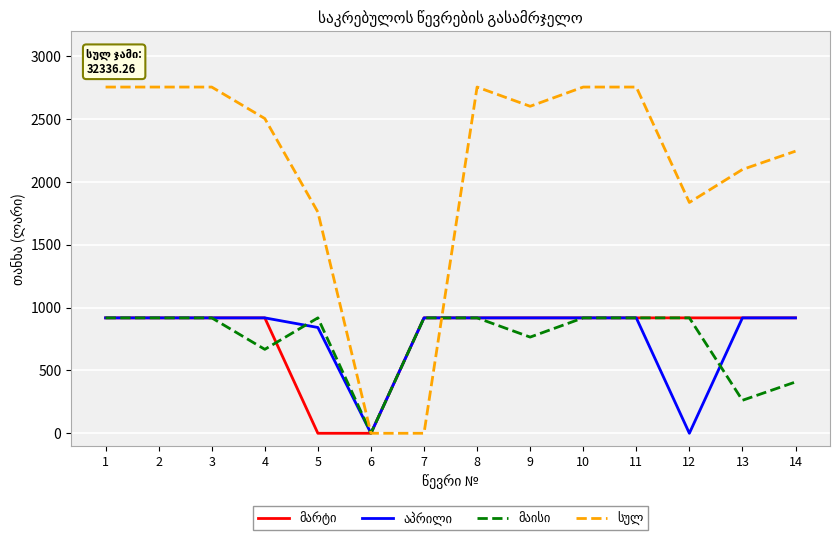

What is the difference between the highest and lowest values at 13?

1836.9